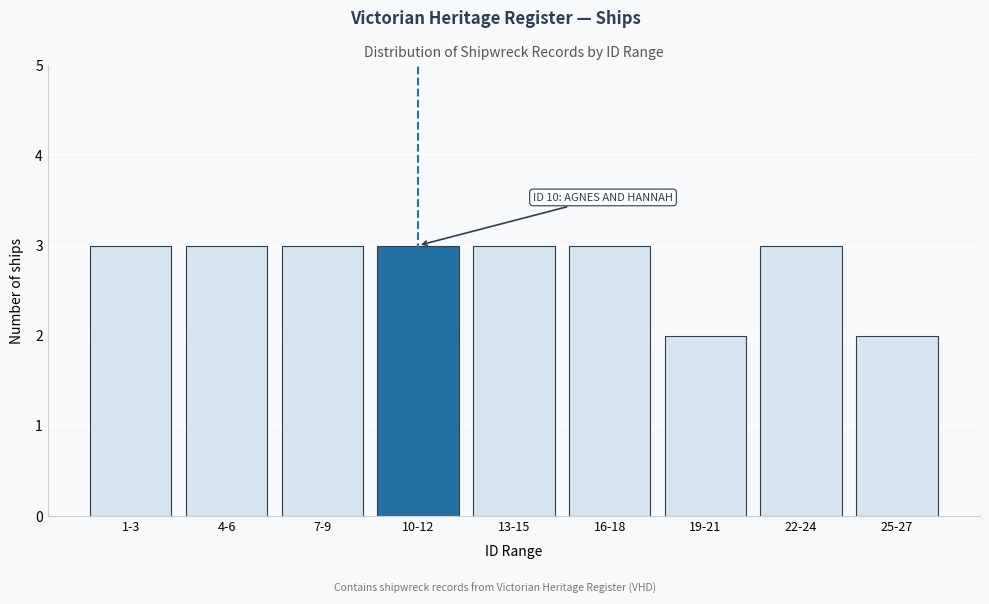

Reading left to right, extract all data points from this chart.

1-3=3	4-6=3	7-9=3	10-12=3	13-15=3	16-18=3	19-21=2	22-24=3	25-27=2